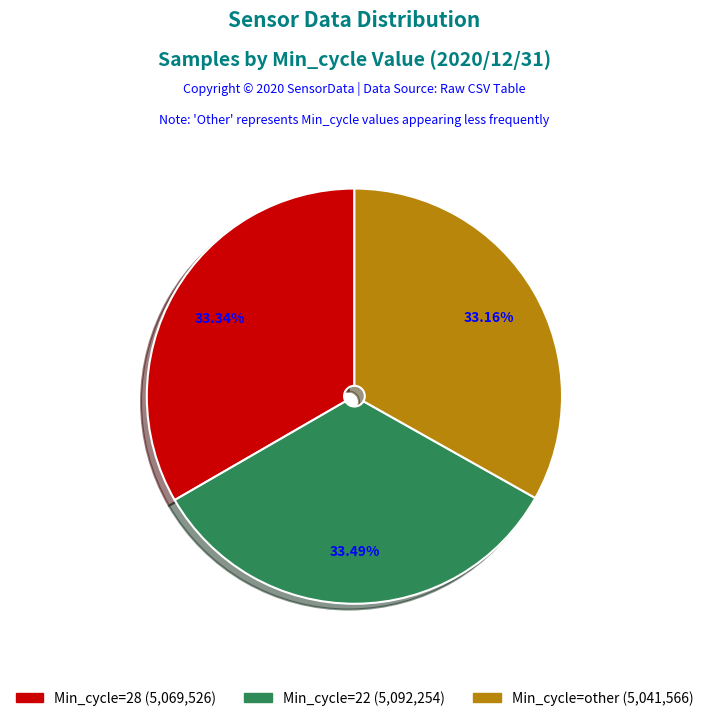

Does any single category account for the majority?

No